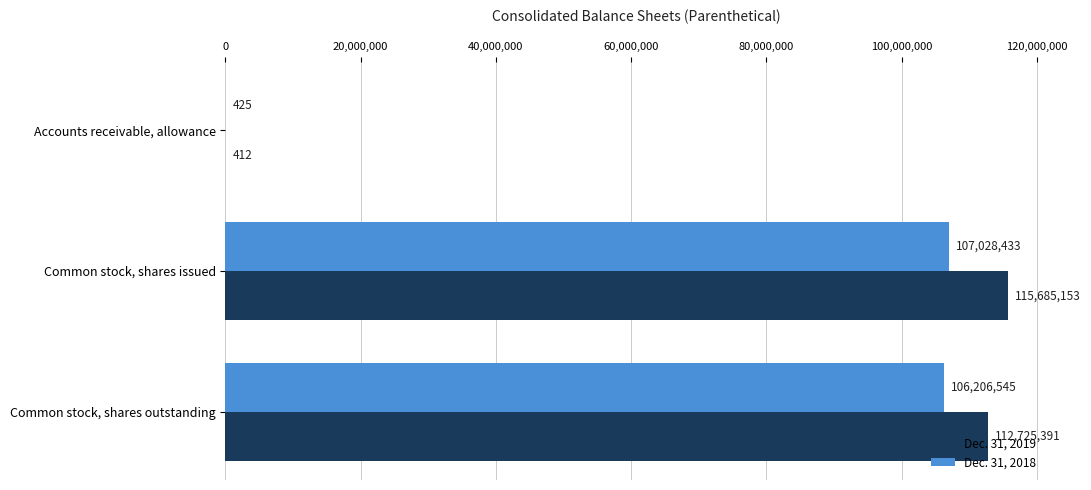

What is the sum of all Dec. 31, 2019 values?

228410956